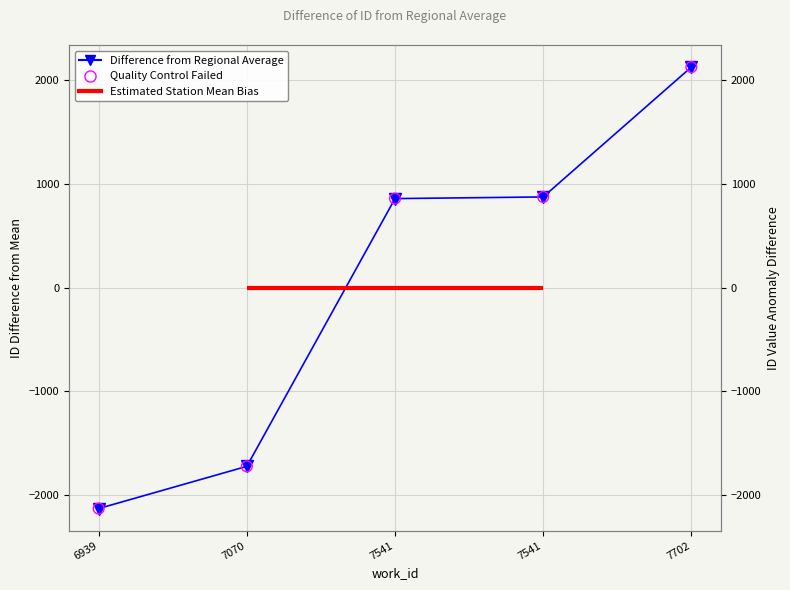

Is the value of Difference from Regional Average at 7702 greater than the value of Quality Control Failed at 6939?

Yes